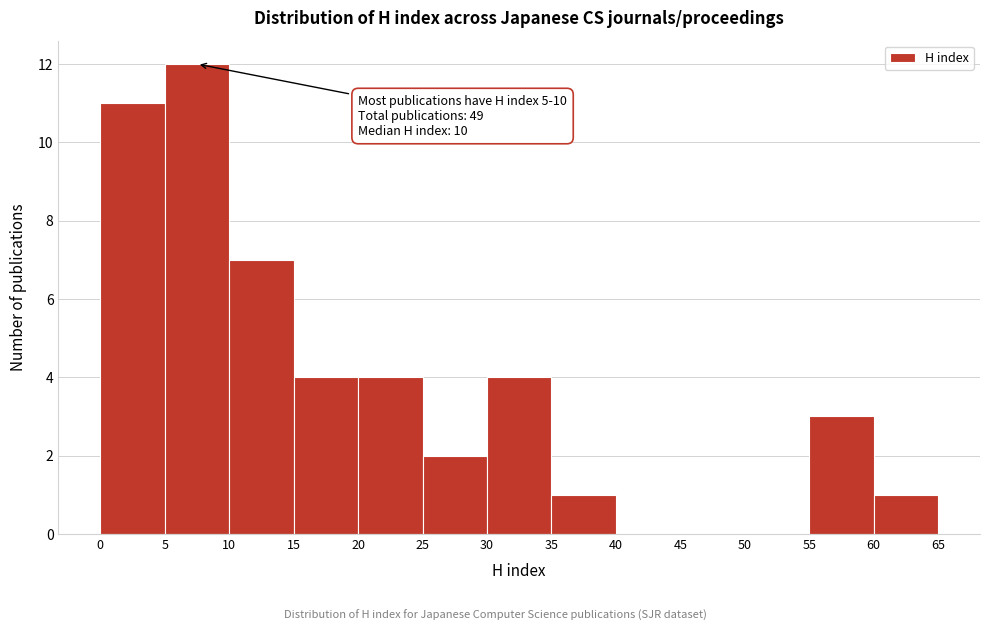

Over which range of the x-axis is the bar tallest?

5 to 10